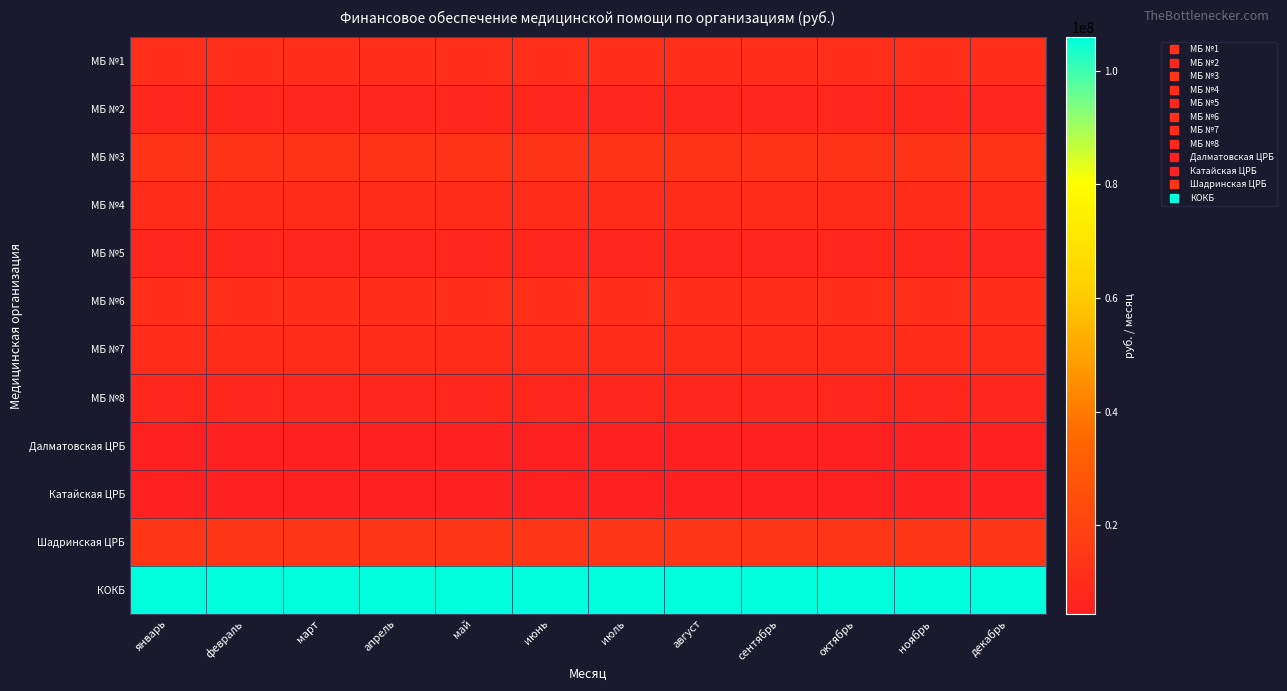

At how many categories does at least one series exceed 37705386?

12